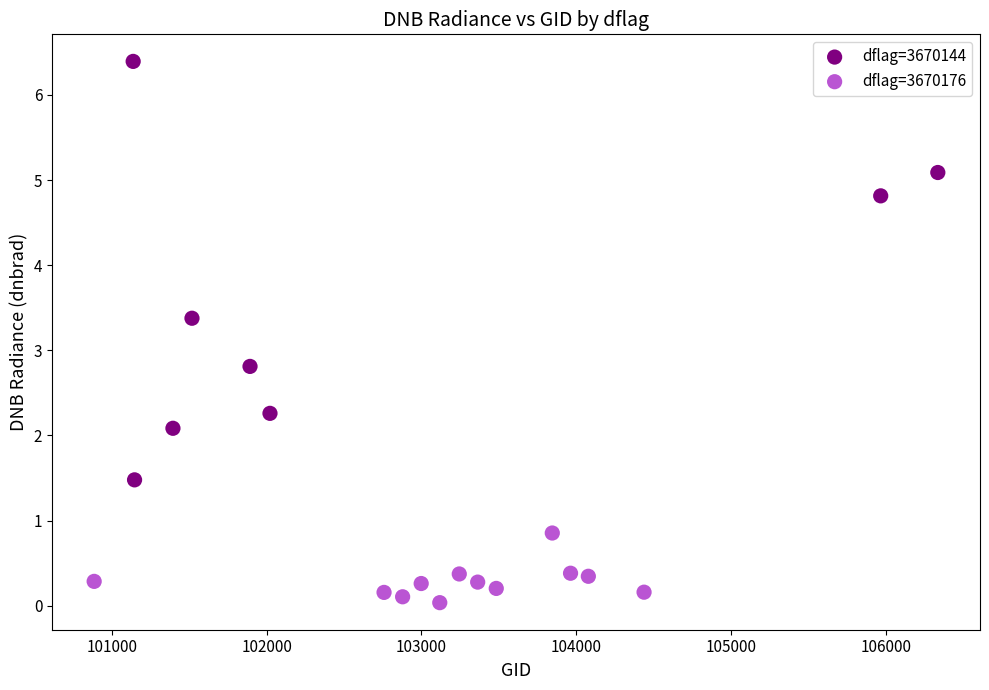

Which series reaches the minimum Y coordinate?

dflag=3670176